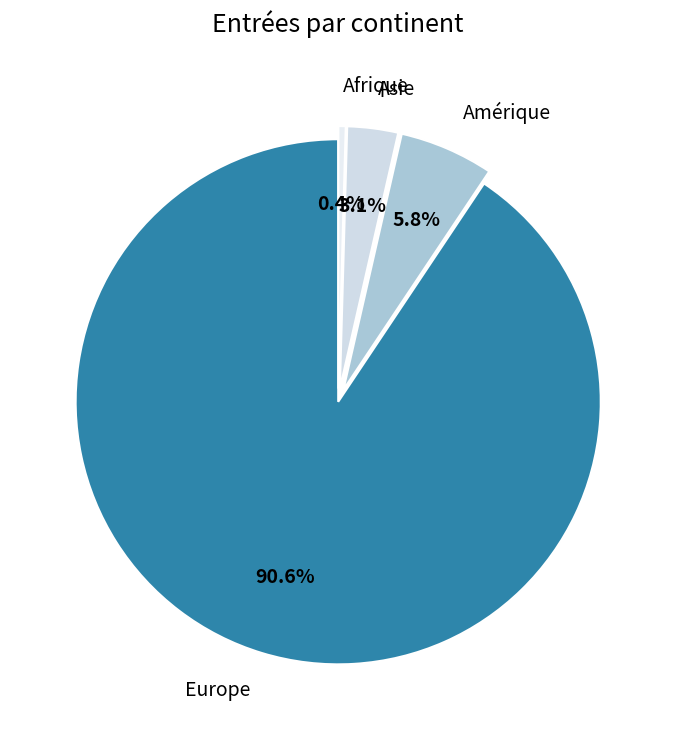

How many slices are in this pie chart?

4